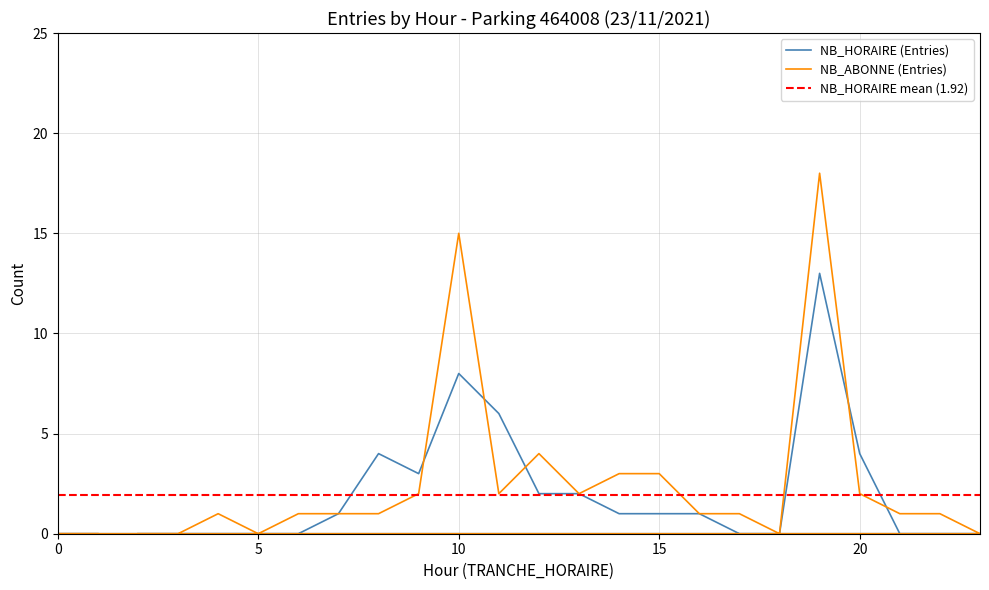

At which category is the sum across all series the highest?

19